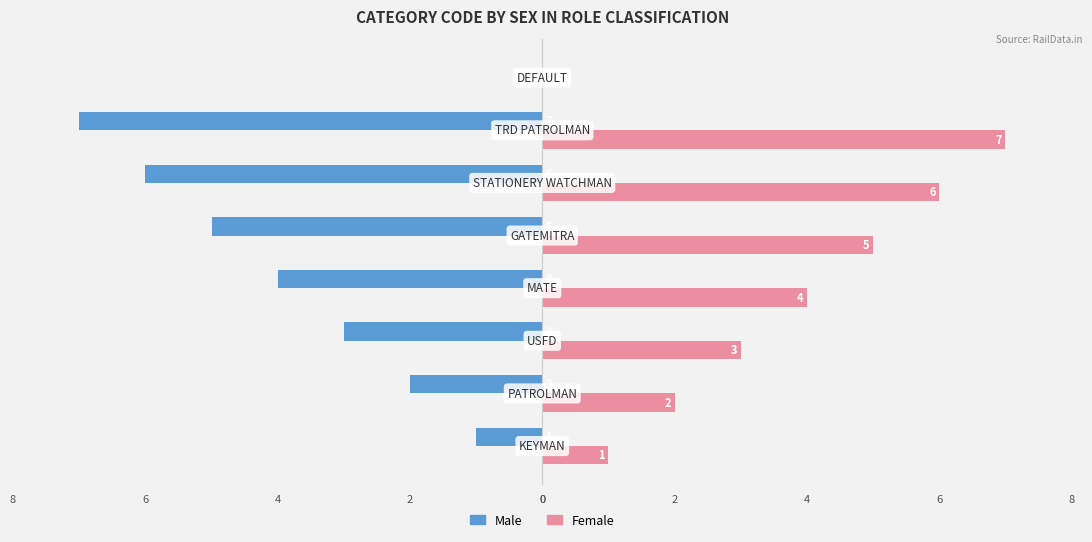

What are all the series names shown in the legend?

Male, Female